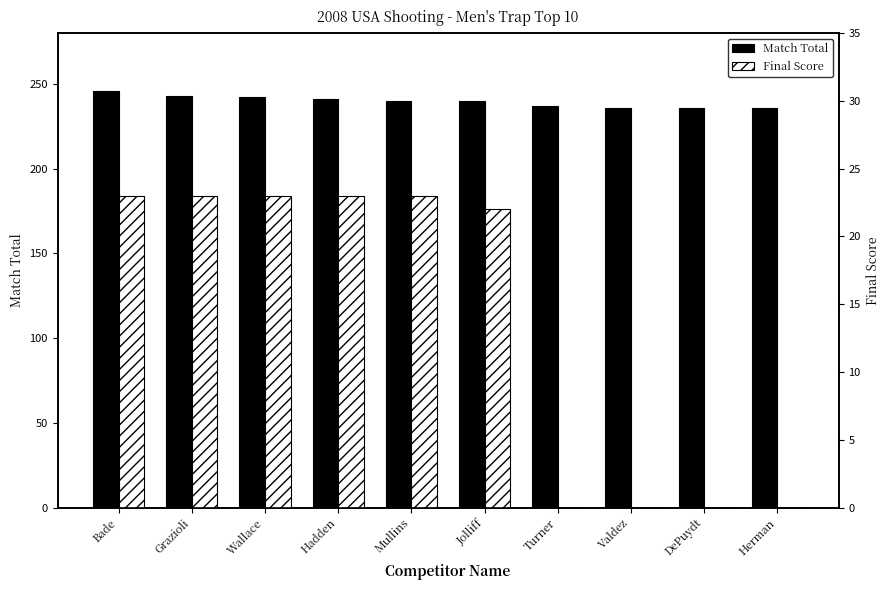

What is the average value of the Final Score series?

14